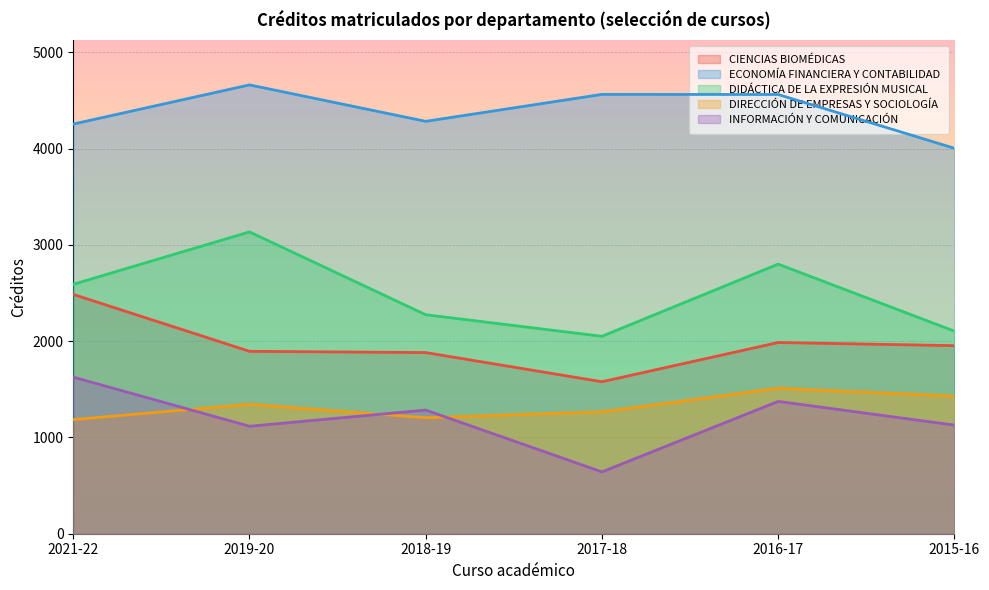

At which label does CIENCIAS BIOMÉDICAS first exceed 1952?

2021-22